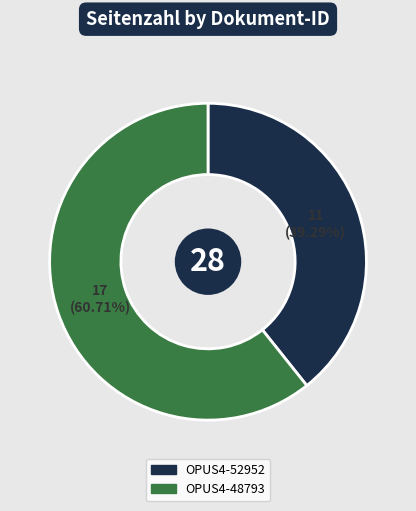

How many segments does this pie chart have?

2